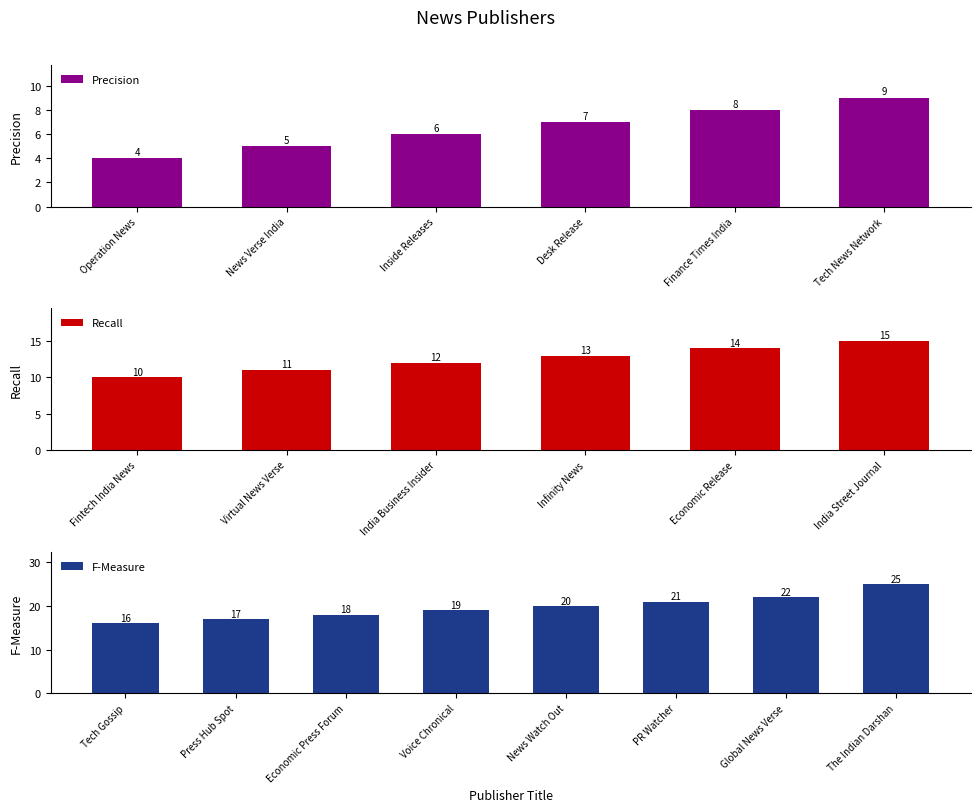

What is the difference between the values at News Verse India and Voice Chronical?

14